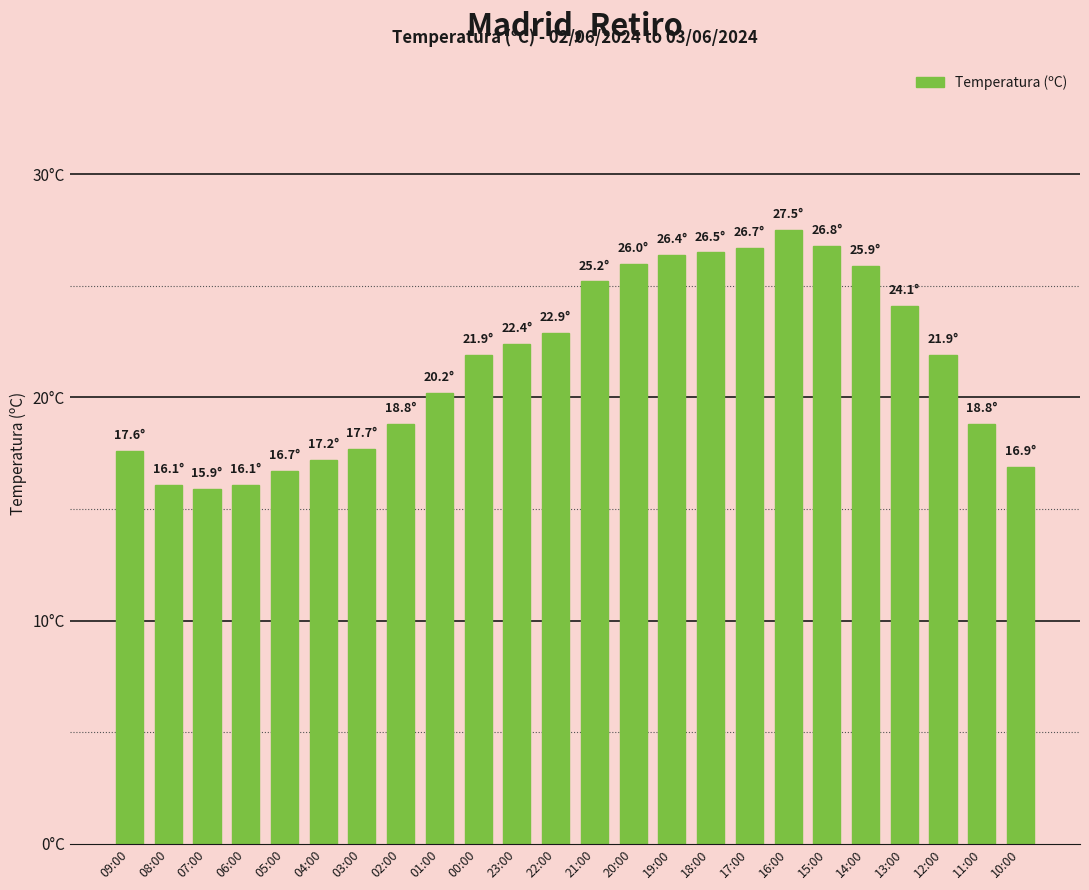

The chart shows a value of 18.8 at 02:00. True or false?

True